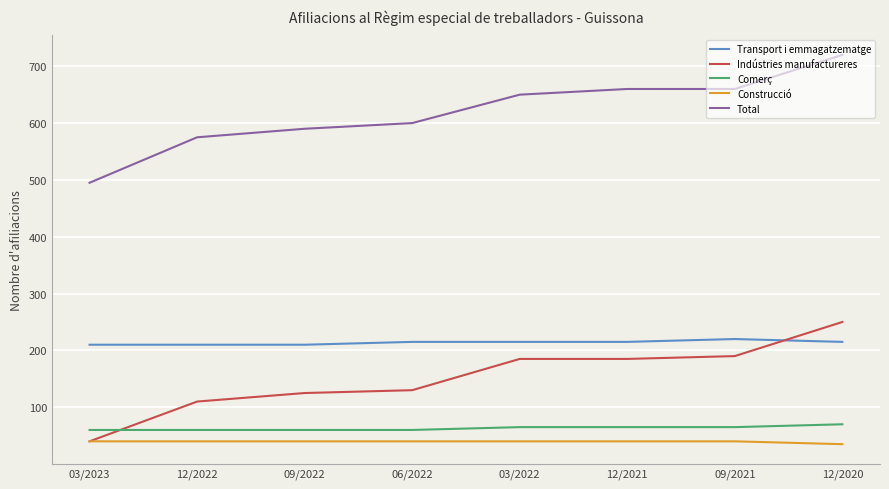

Rank the series at 12/2021 from lowest to highest value.

Construcció, Comerç, Indústries manufactureres, Transport i emmagatzematge, Total